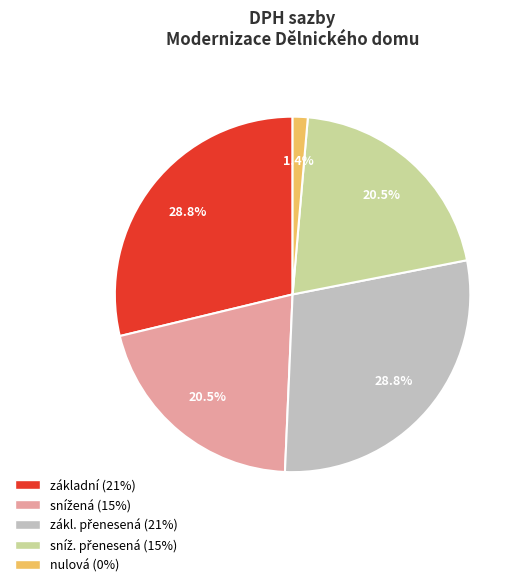

Is there any slice that represents more than half of the pie?

No